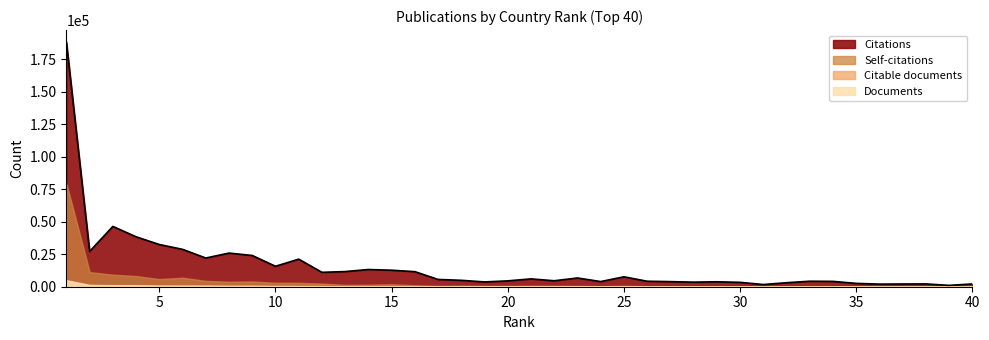

At which label does Documents reach its minimum?

40